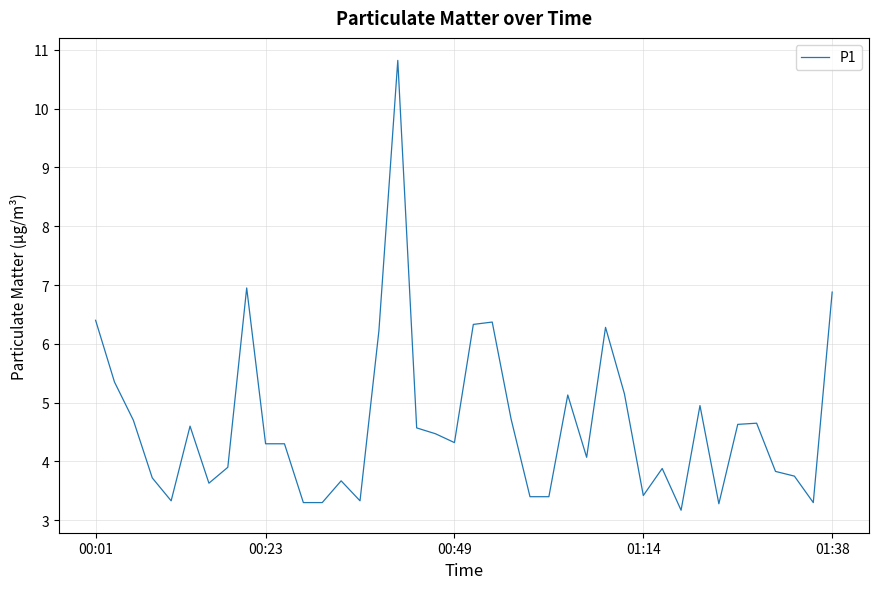

What is the smallest value displayed?

3.2